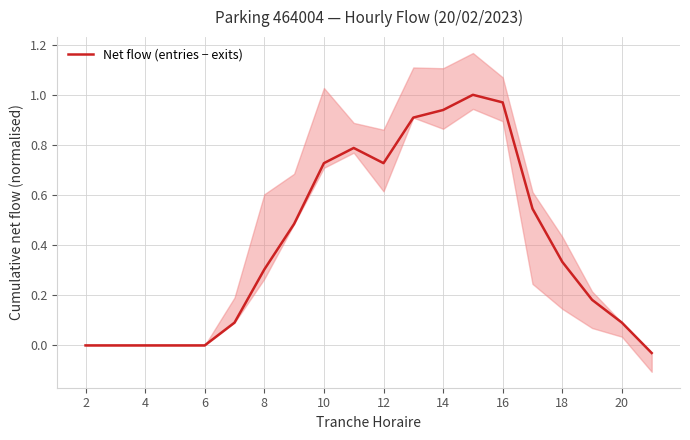

Reading right to left, list all the values displayed in this chart.

-0.0	0.1	0.2	0.3	0.5	1.0	1.0	0.9	0.9	0.7	0.8	0.7	0.5	0.3	0.1	0.0	0.0	0.0	0.0	0.0